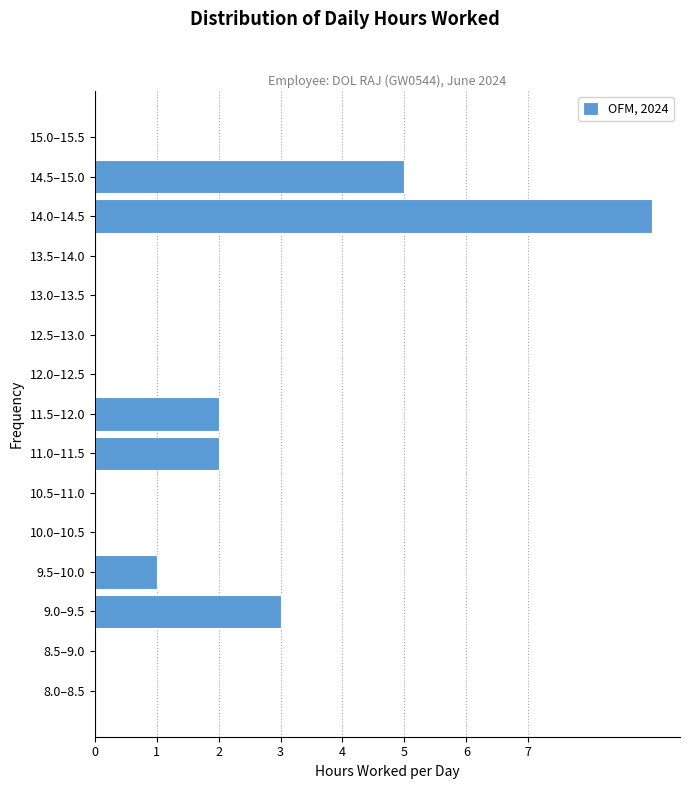

Reading top to bottom, extract all data points from this chart.

15.0–15.5=0	14.5–15.0=5	14.0–14.5=9	13.5–14.0=0	13.0–13.5=0	12.5–13.0=0	12.0–12.5=0	11.5–12.0=2	11.0–11.5=2	10.5–11.0=0	10.0–10.5=0	9.5–10.0=1	9.0–9.5=3	8.5–9.0=0	8.0–8.5=0